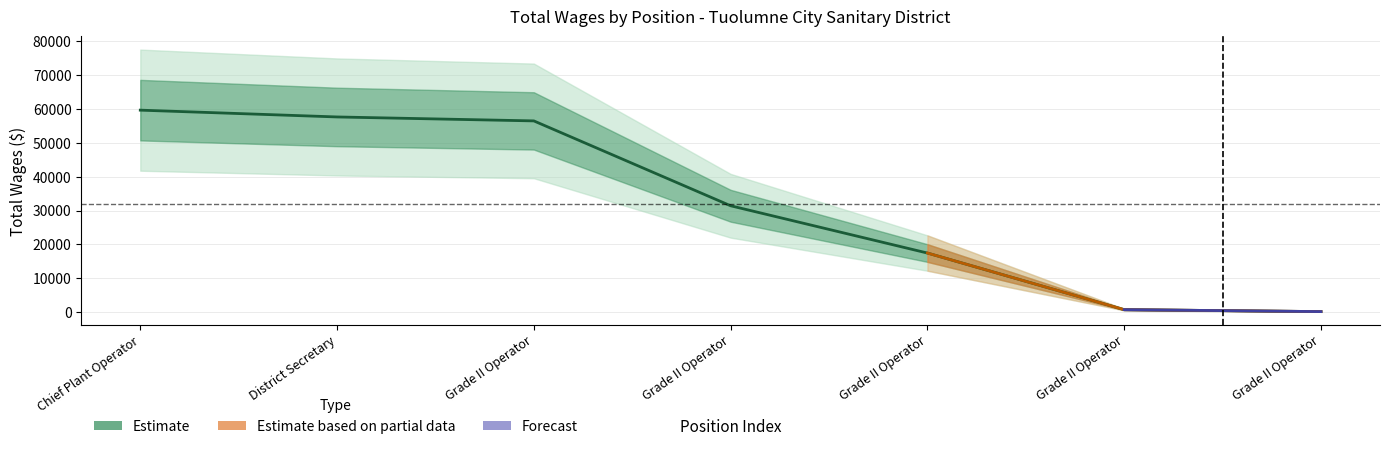

List the labels in order of value, smallest first.

Grade II Operator, Grade II Operator, Grade II Operator, Grade II Operator, Grade II Operator, District Secretary, Chief Plant Operator